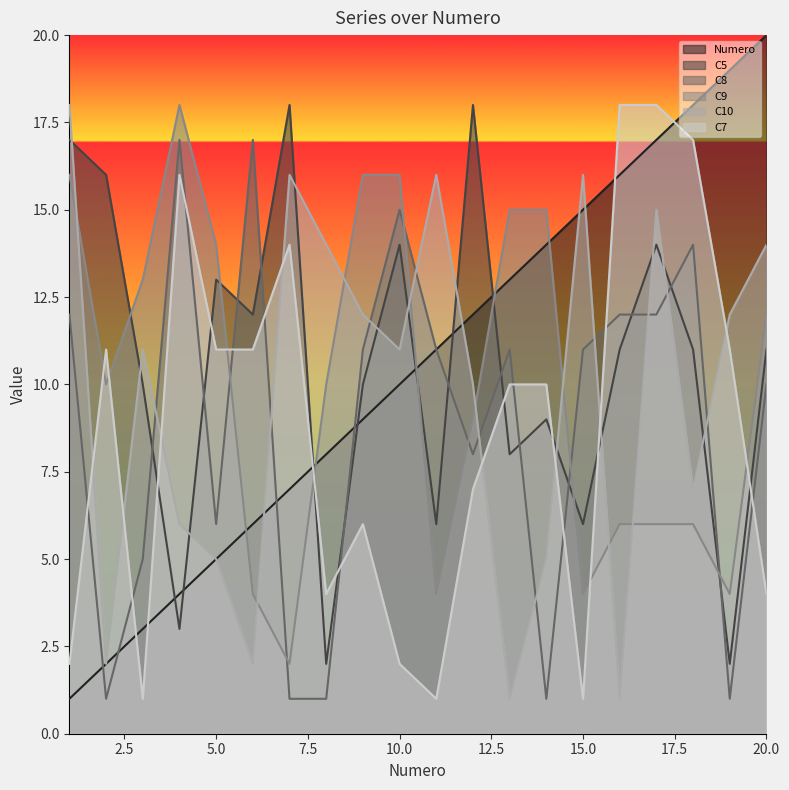

What is the greatest value displayed?

20